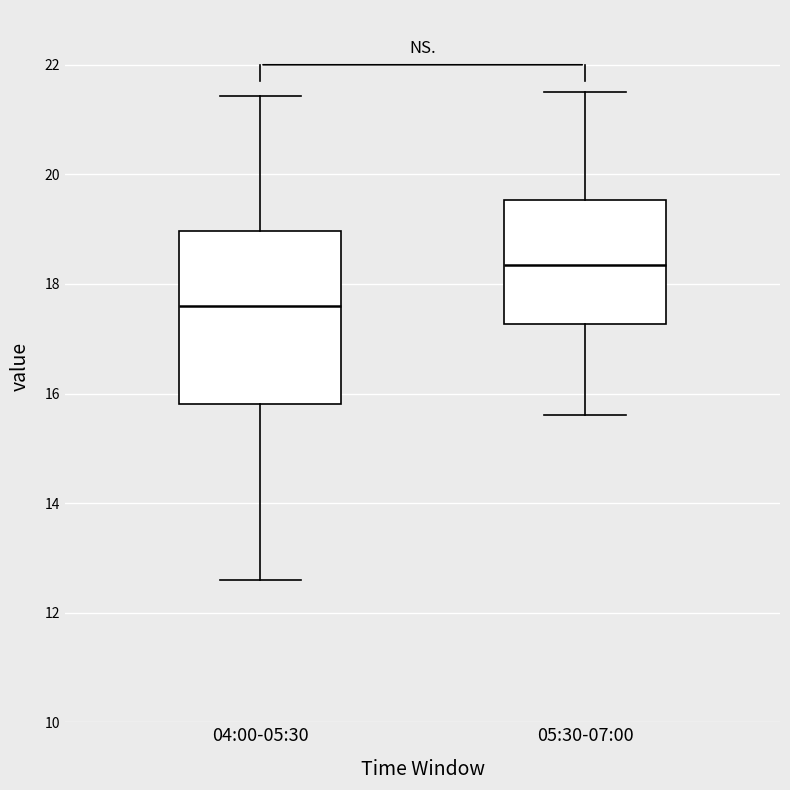

Which box's median line is the lowest?

04:00-05:30